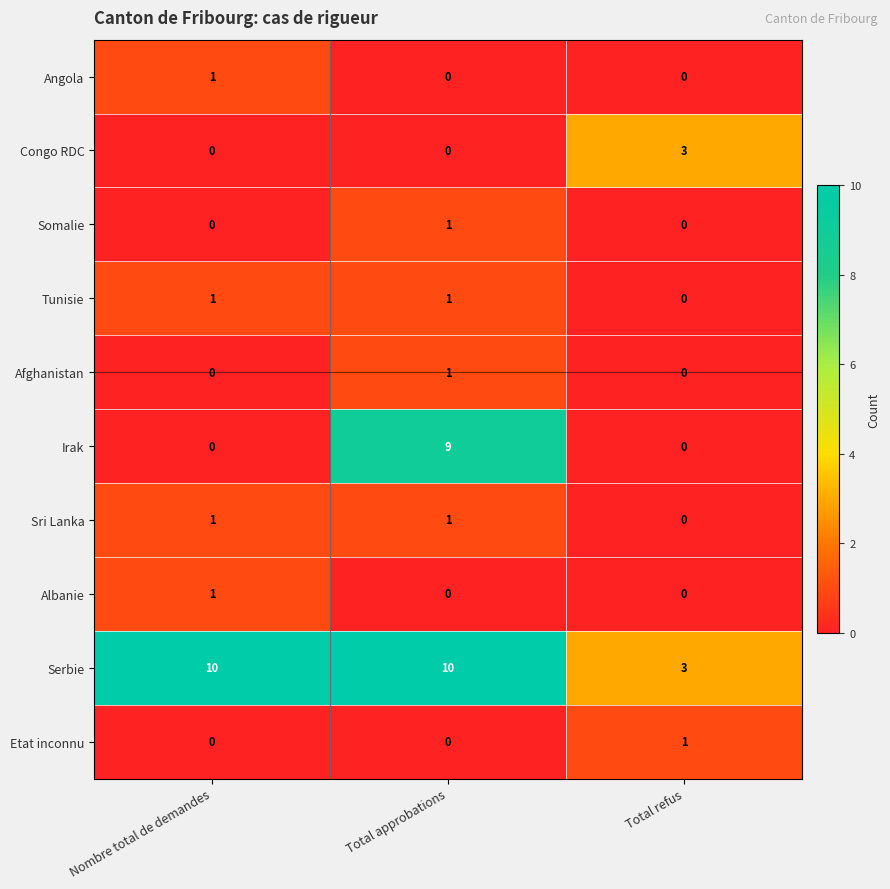

Count the Etat inconnu values in the range 0 to 1.

3